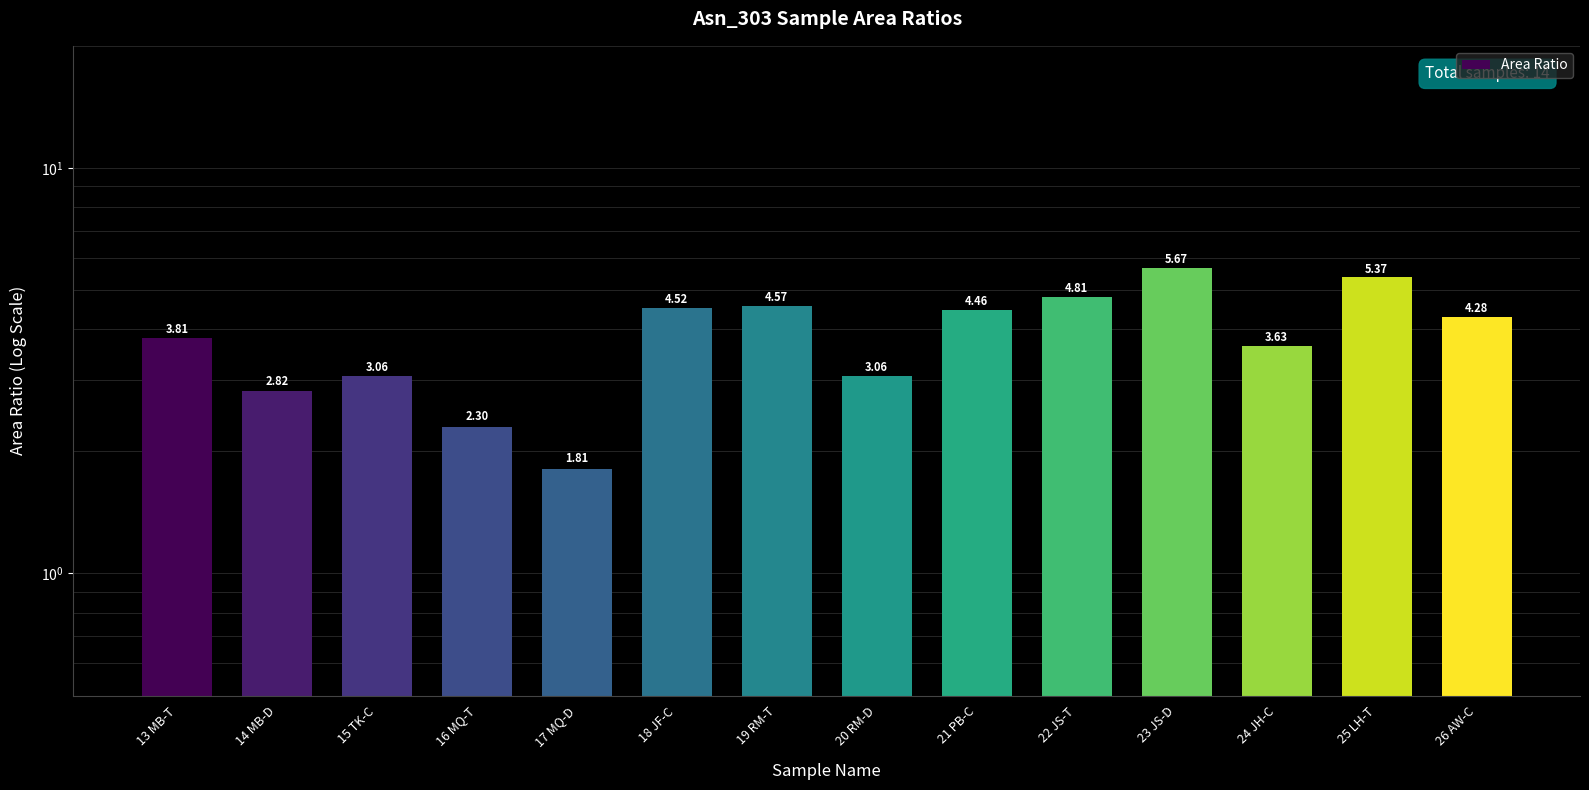

What is the change in value from 15 TK-C to 26 AW-C?

+1.2